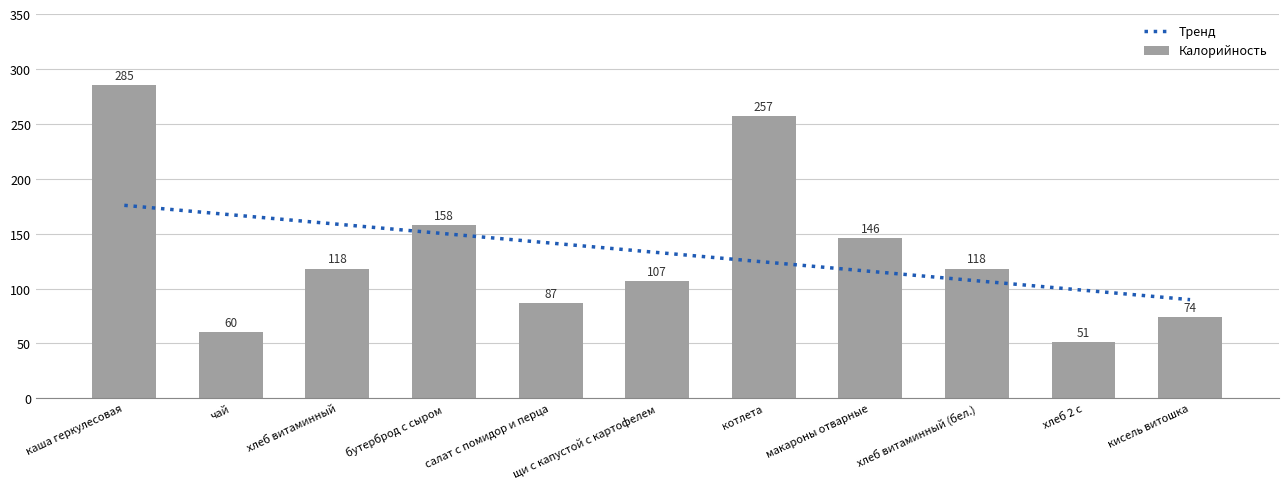

What value does the data have at щи с капустой с картофелем?

107